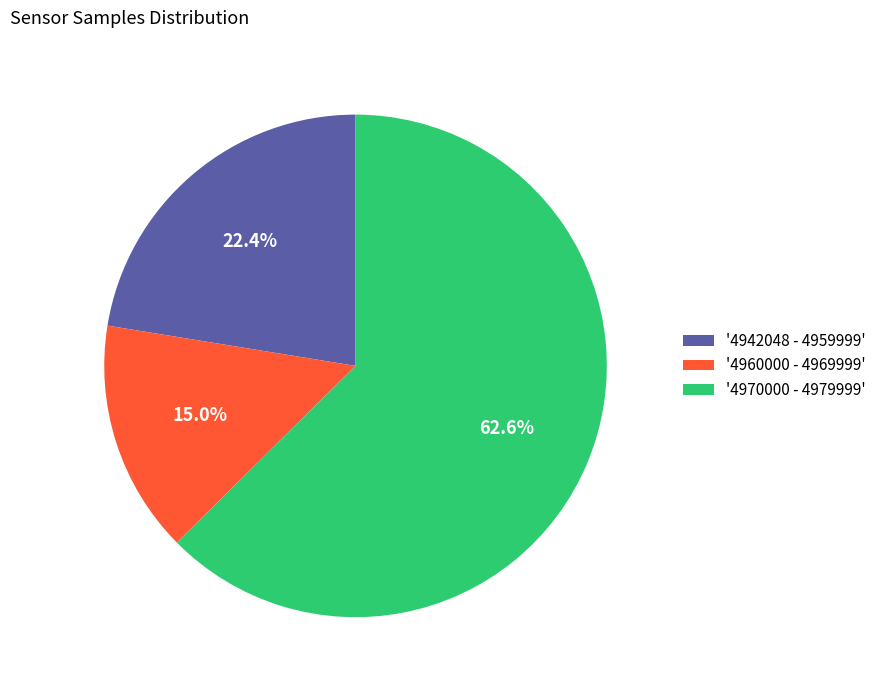

Between '4942048 - 4959999' and '4970000 - 4979999', which is larger?

'4970000 - 4979999'